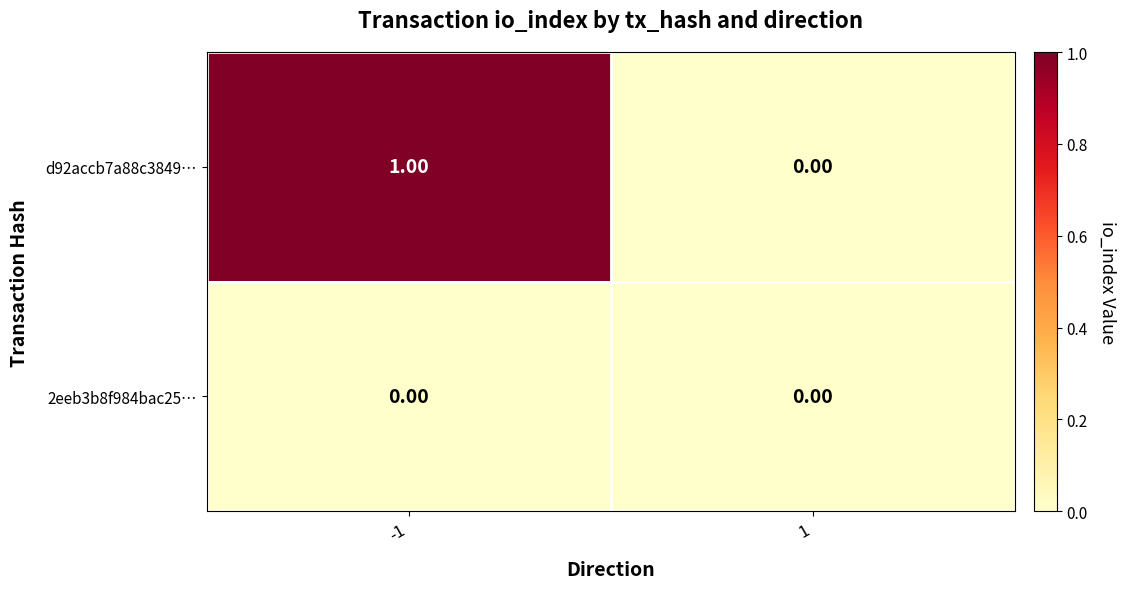

Between -1 and 1, which series saw the biggest shift?

d92accb7a88c3849…